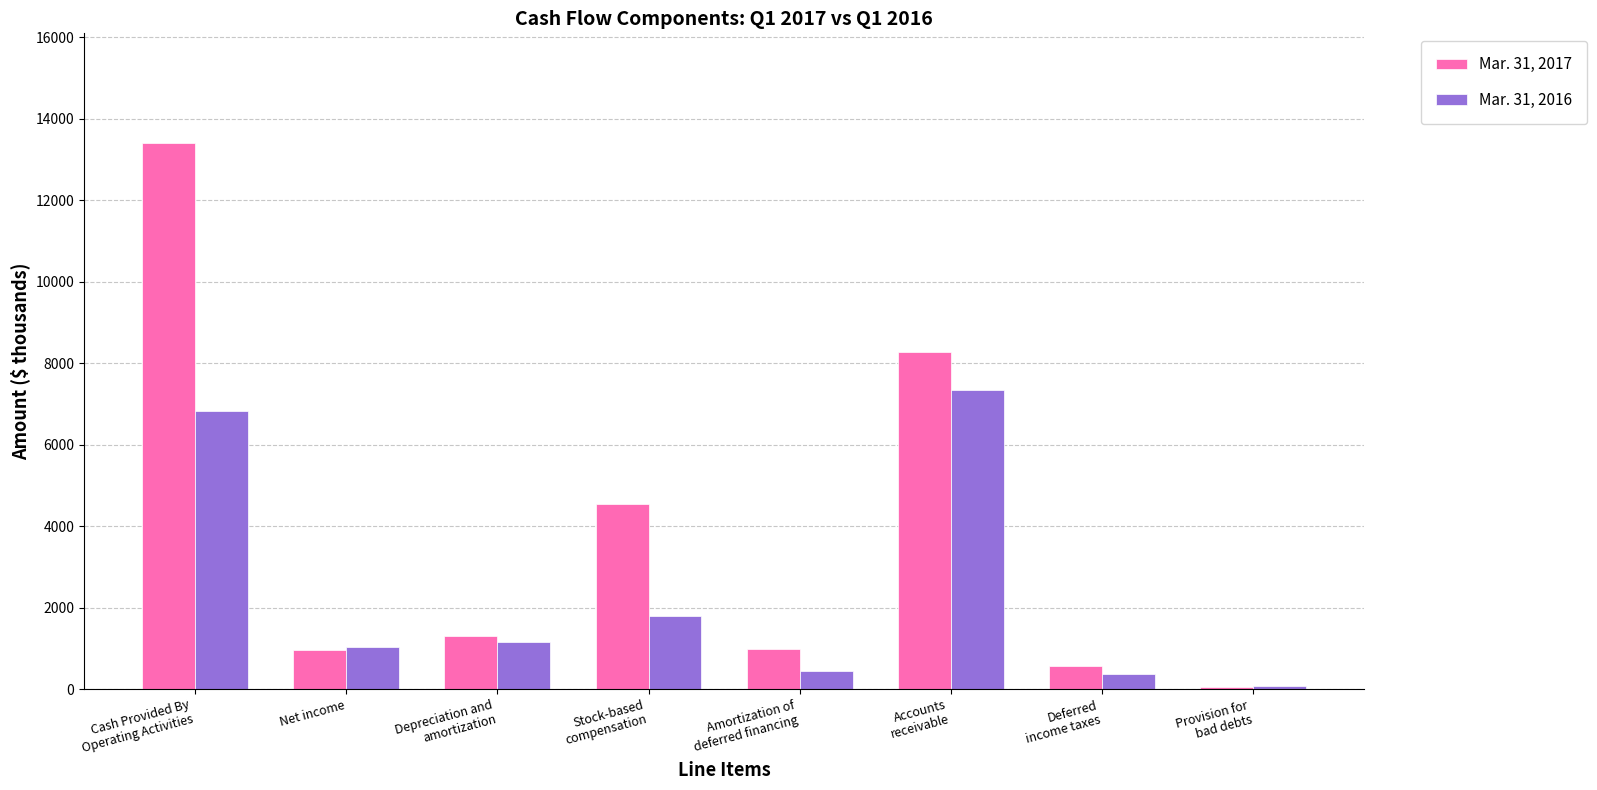

What is the total value across all series at Provision for
bad debts?

113